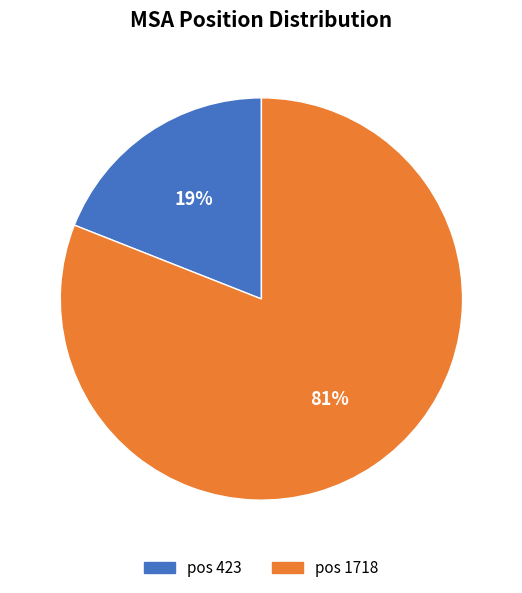

Count the number of slices in the pie.

2